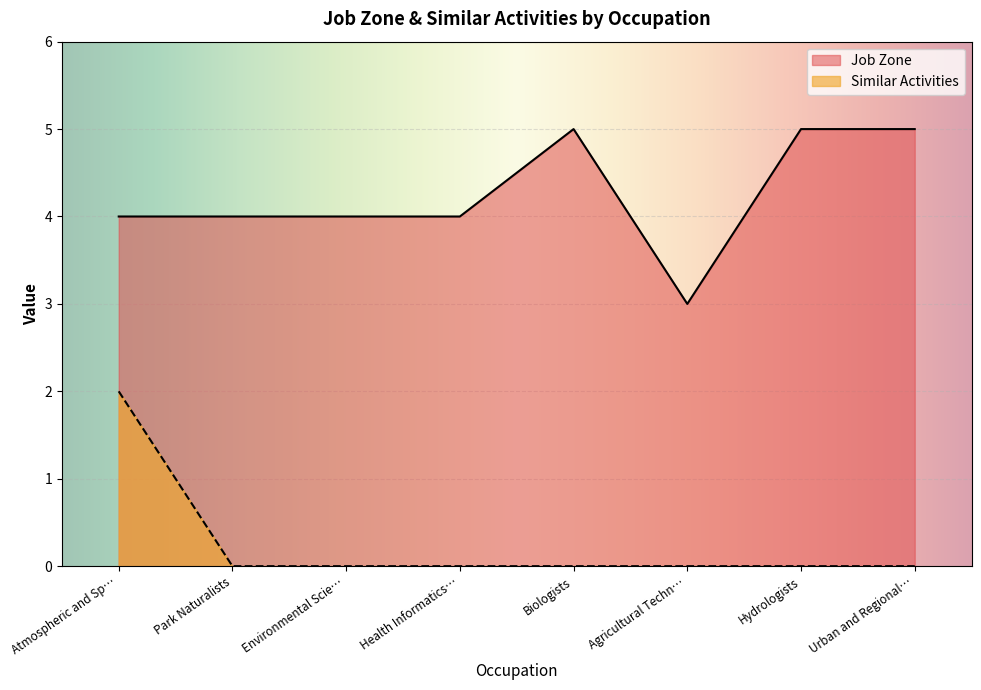

What position from the left is Urban and Regional Planners?

8